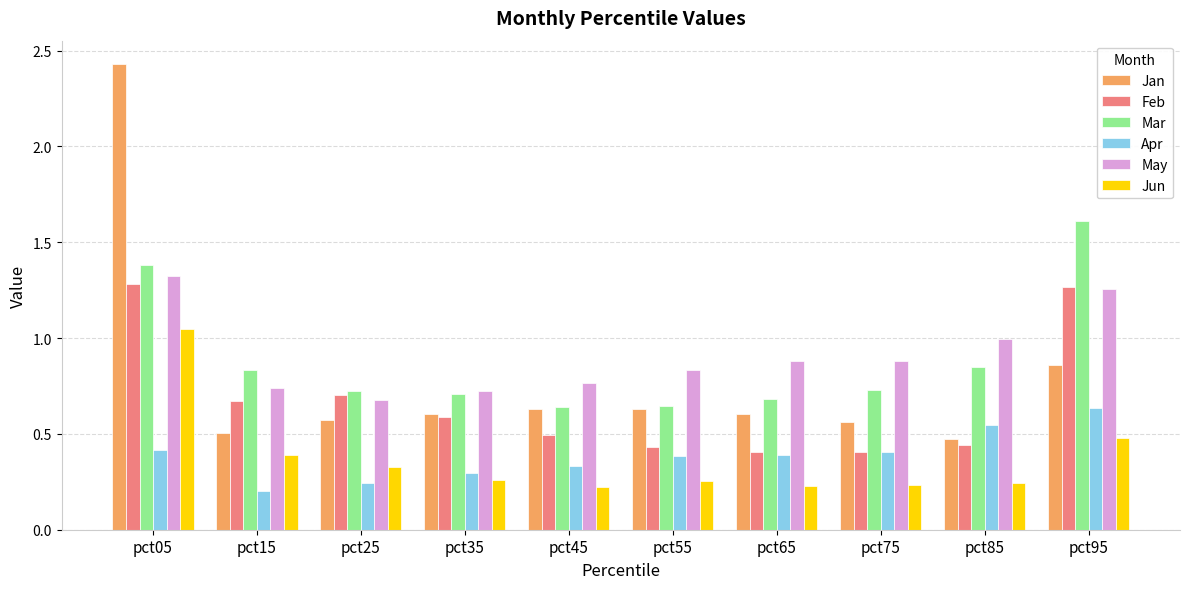

What is the sum of all Apr values?

3.9